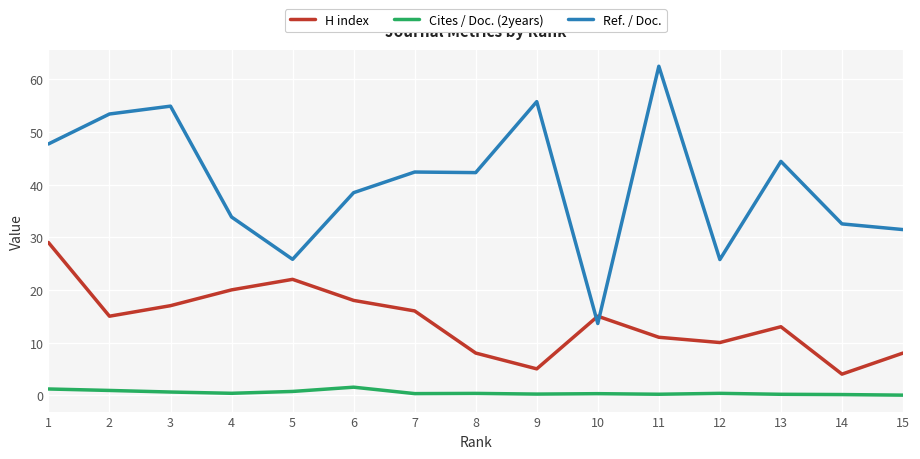

What is the difference between the highest and lowest values at 2?

52.5